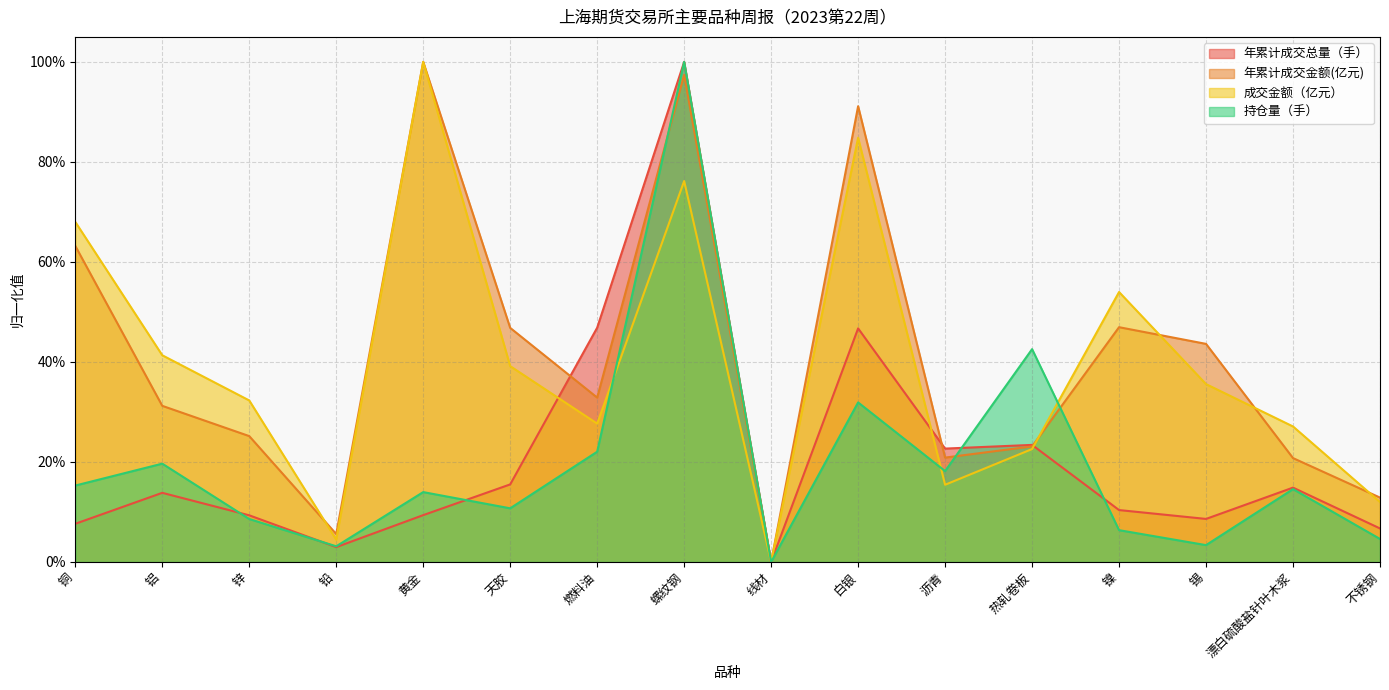

How many lines are shown in the chart?

4